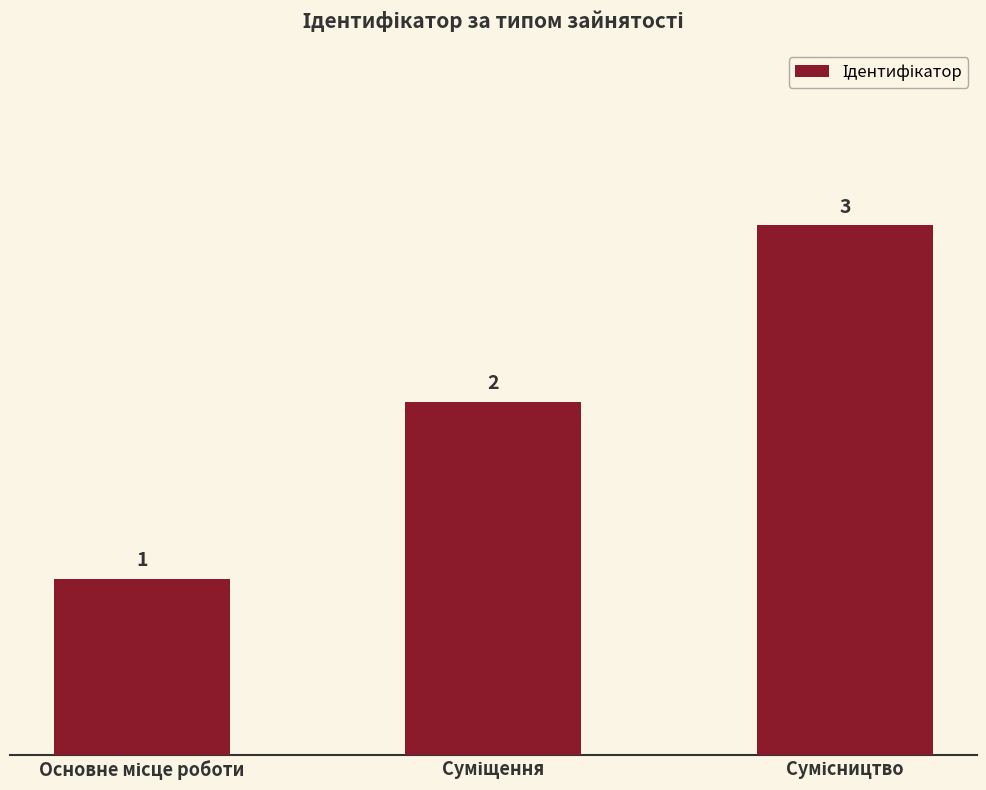

Count the values in the range 1 to 3.

3